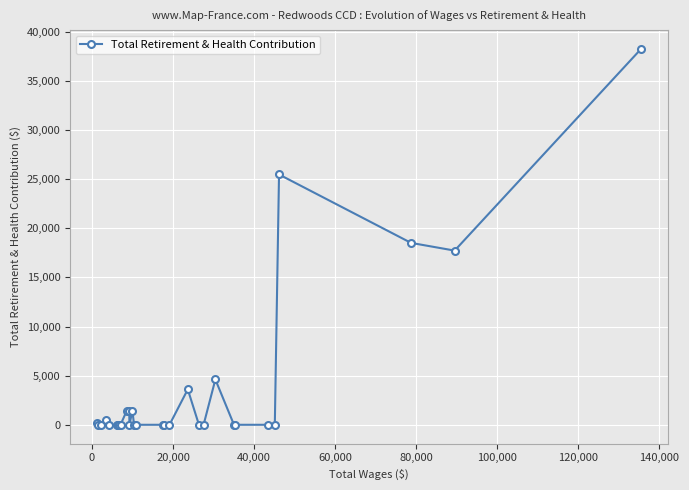

What is the maximum value shown in the chart?

38274